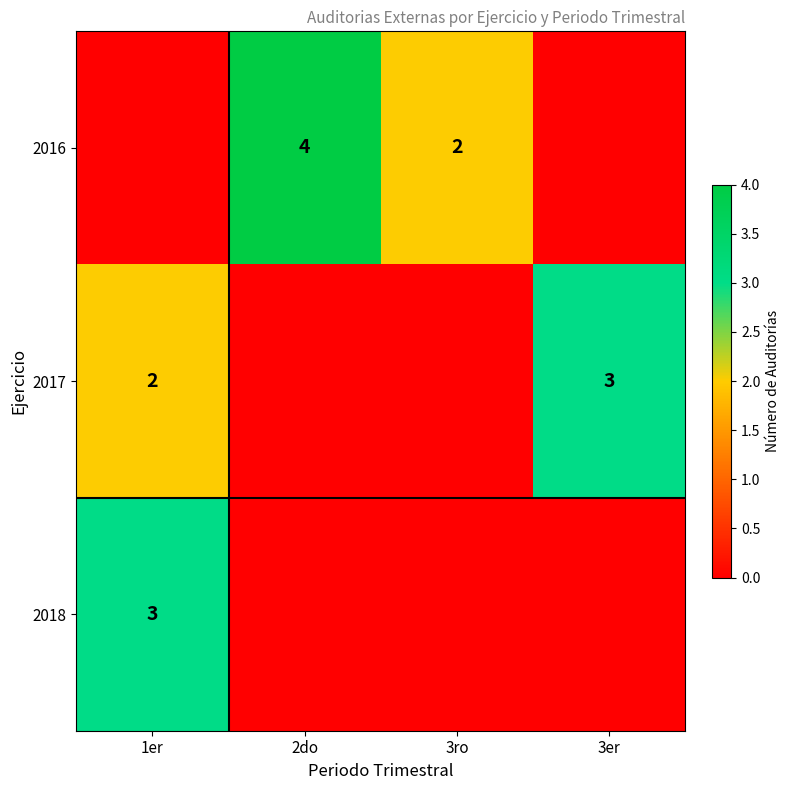

True or false: 2018 has a value of 2 at 1er.

False